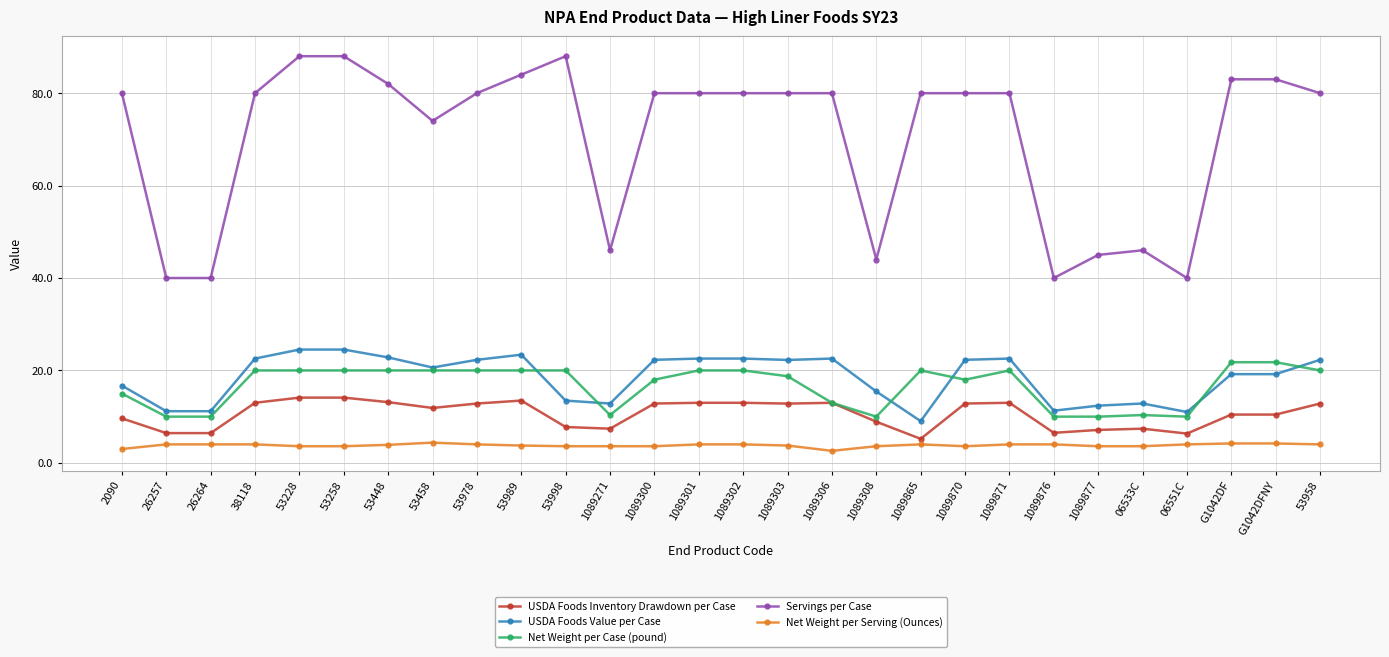

True or false: Net Weight per Serving (Ounces) and Net Weight per Case (pound) cross at least once.

False